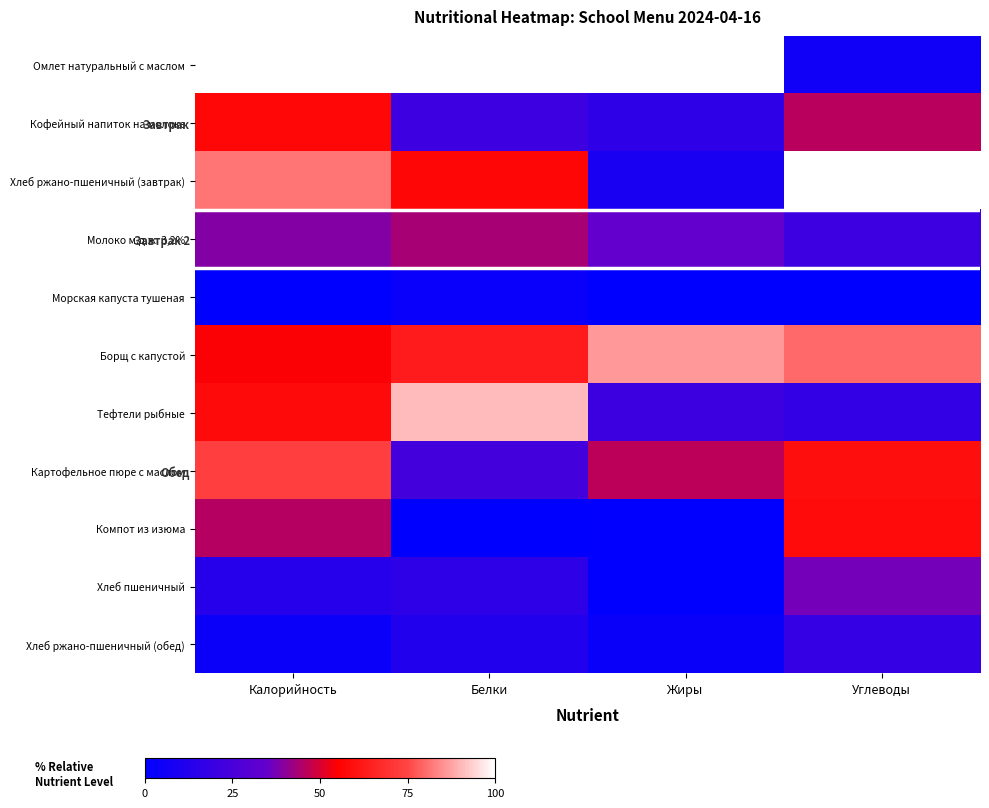

What is the total value across all series at Углеводы?

443.8